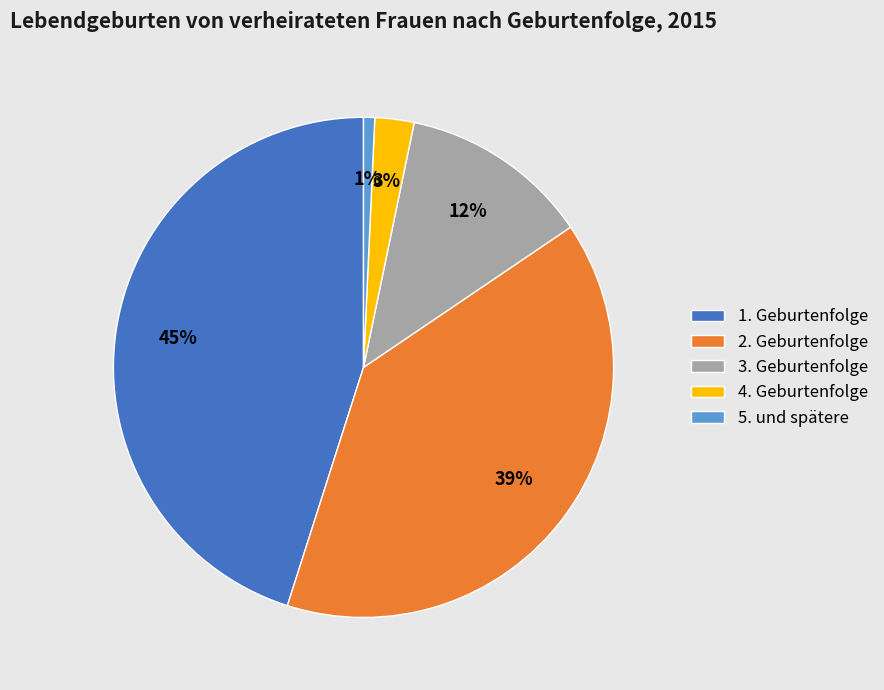

True or false: 2. Geburtenfolge accounts for 52% of the total.

False